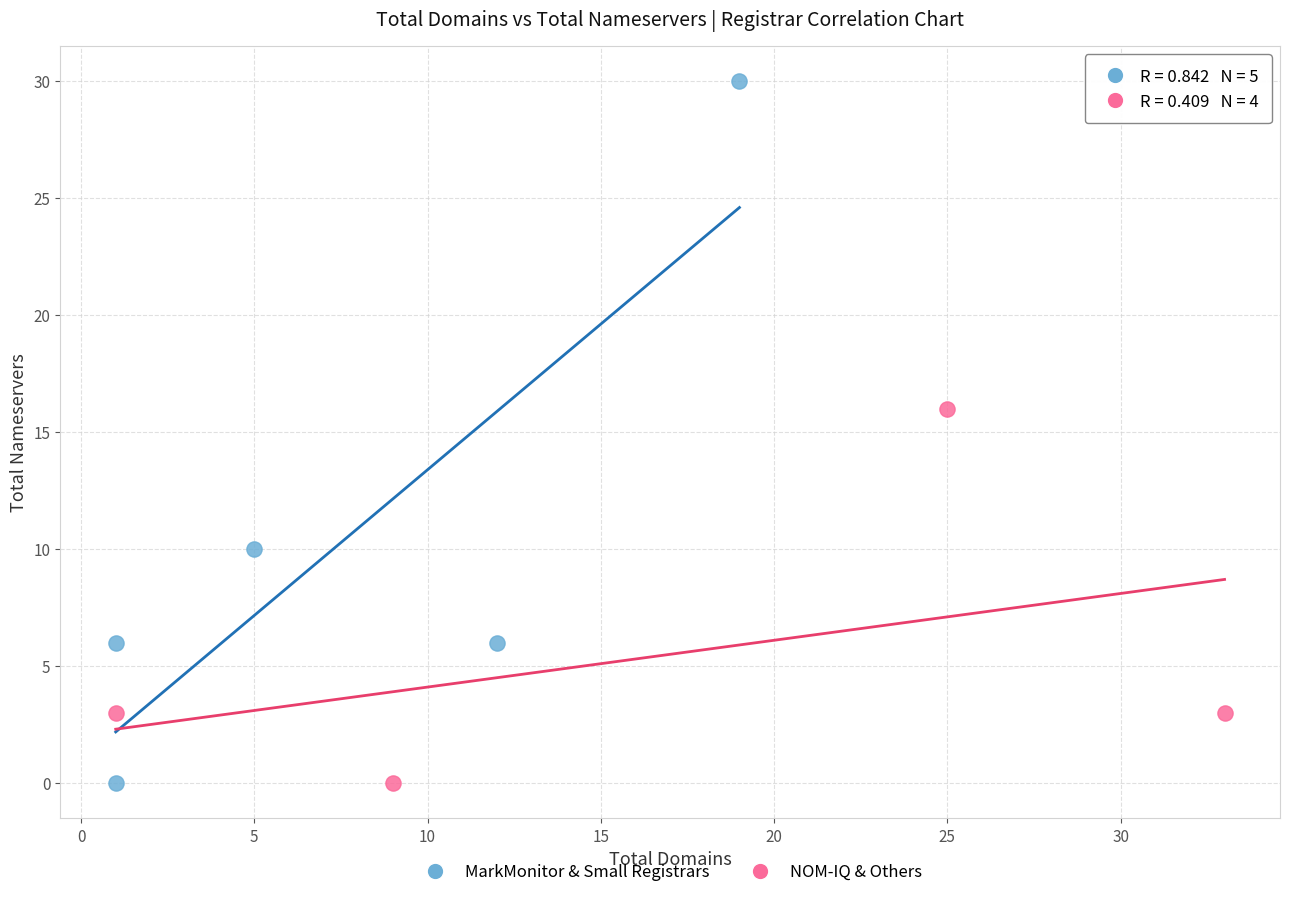

Which series reaches the maximum Y coordinate?

MarkMonitor & Small Registrars